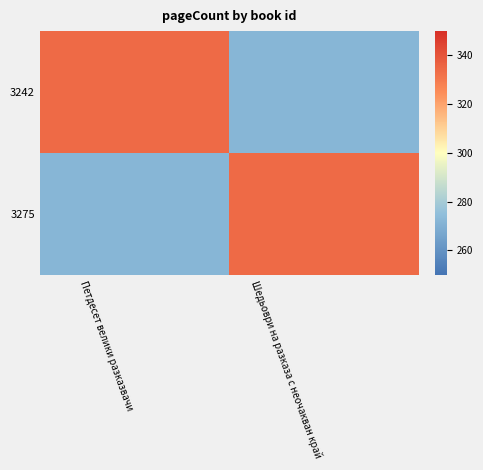

What is the total value across all series at Шедьоври на разказа с неочакван край?

606